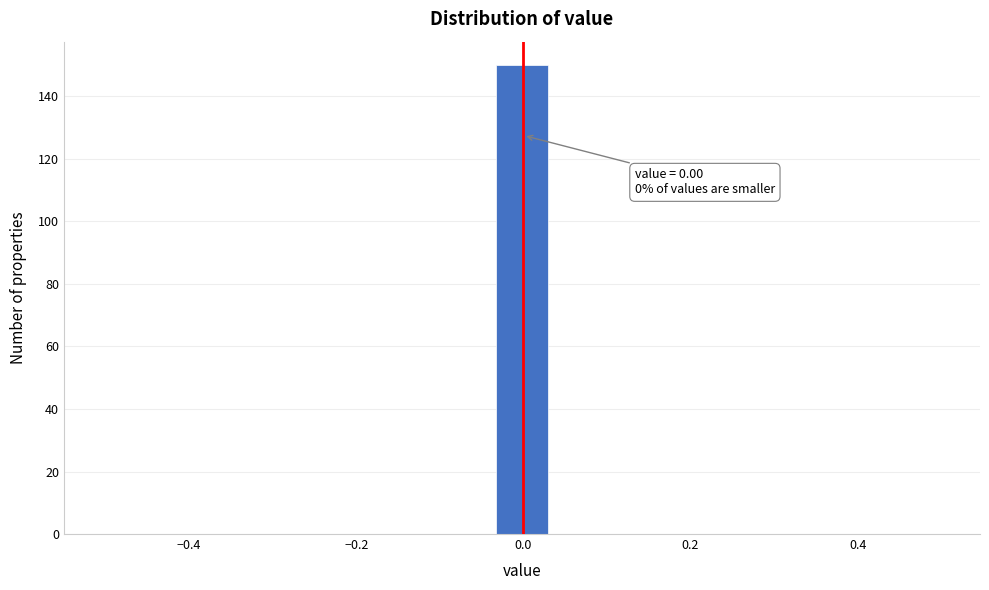

Read against the x-axis, roughly where is the centre of the tallest bar?

0.00